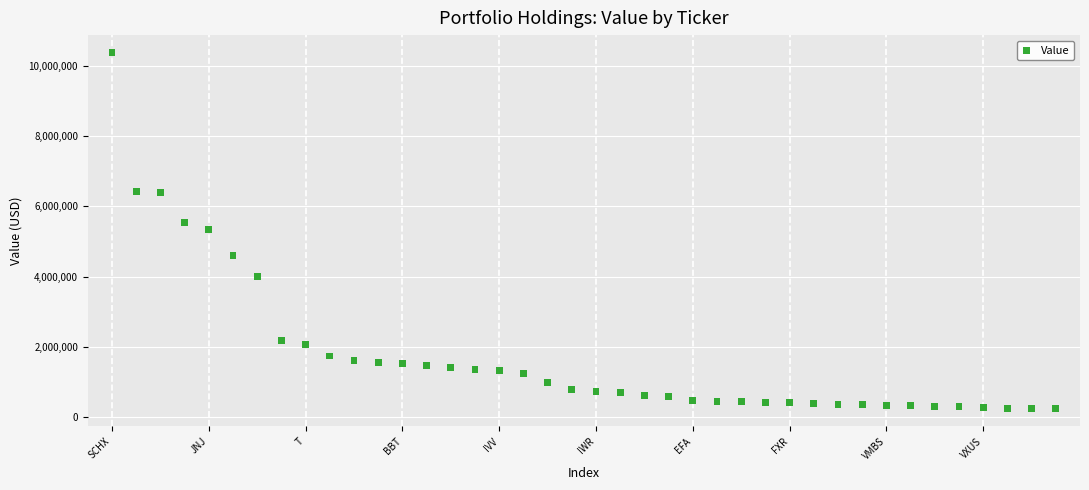

What is the range of Y values (max minus min)?

10111000